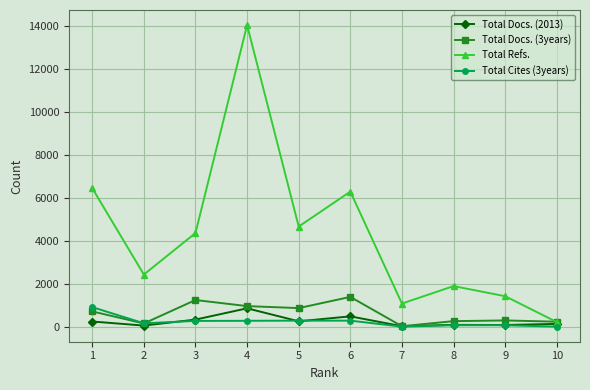

What is the average value of the Total Refs. series?

4300